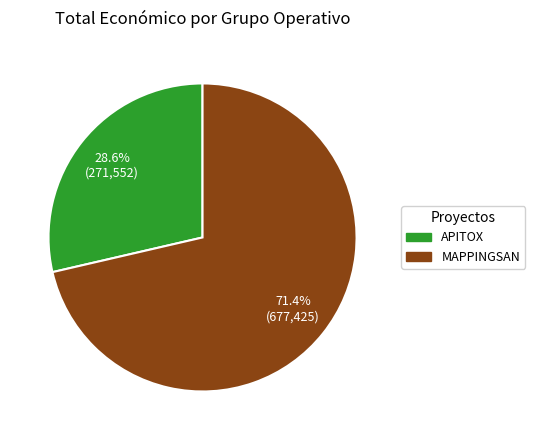

Which category has the smallest portion of the pie?

APITOX